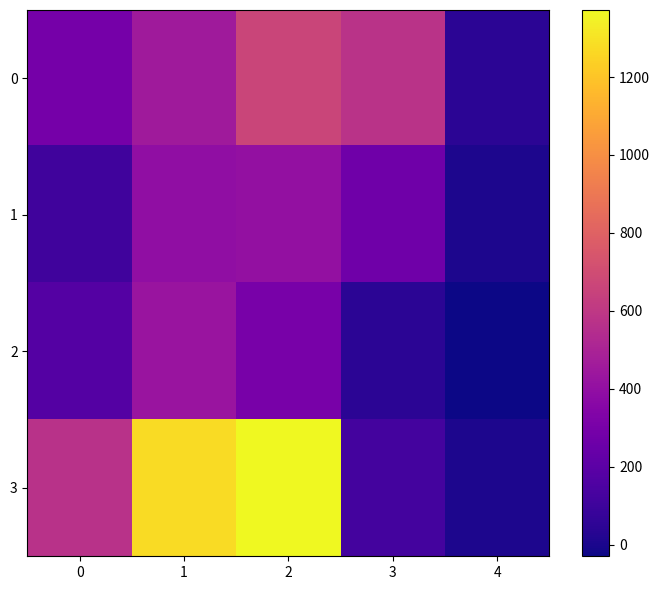

What is the minimum value shown in the chart?

-30